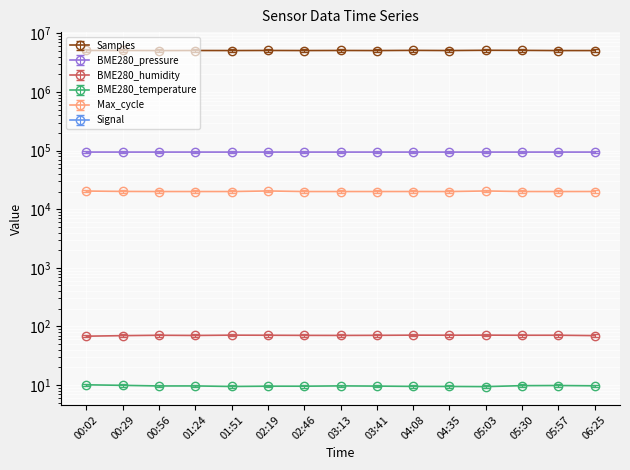

List the series in order of their peak value, lowest first.

Signal, BME280_temperature, BME280_humidity, Max_cycle, BME280_pressure, Samples